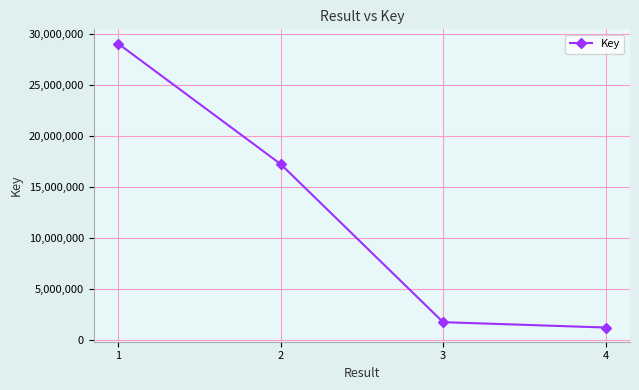

List the labels in order of value, smallest first.

4, 3, 2, 1